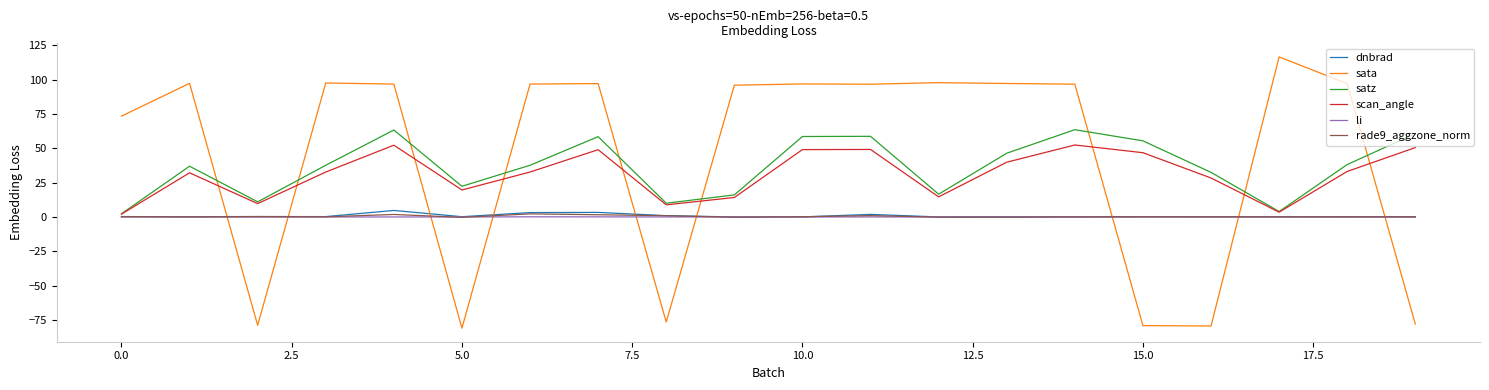

Which series has the widest spread of values?

sata